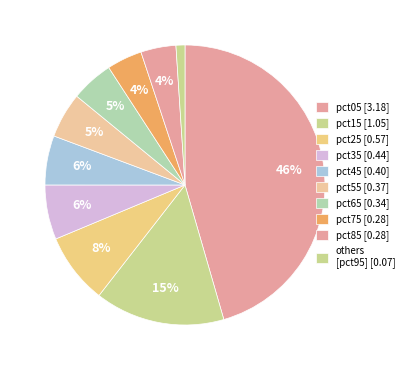

How many slices are in this pie chart?

10